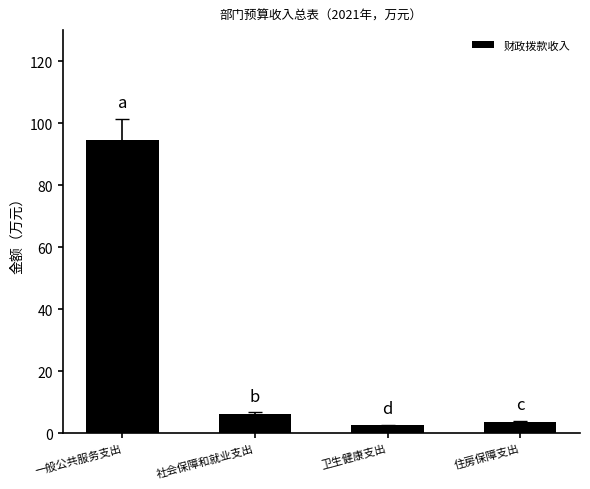

Rank the categories by value from highest to lowest.

一般公共服务支出, 社会保障和就业支出, 住房保障支出, 卫生健康支出